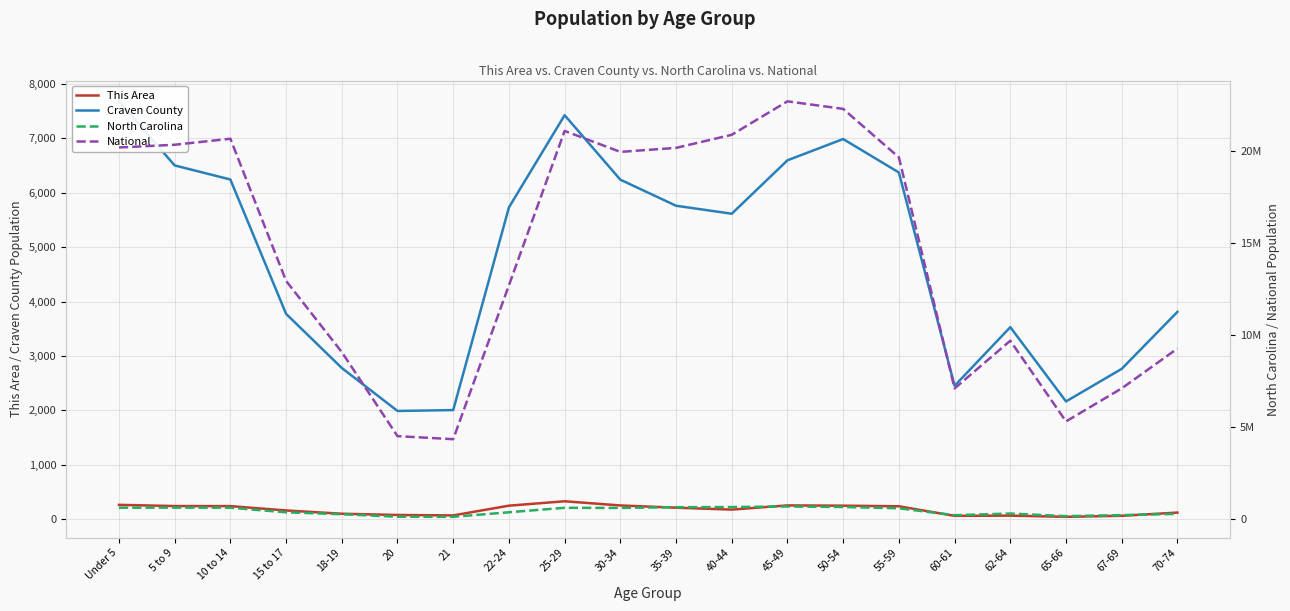

What is the smallest value displayed?

44